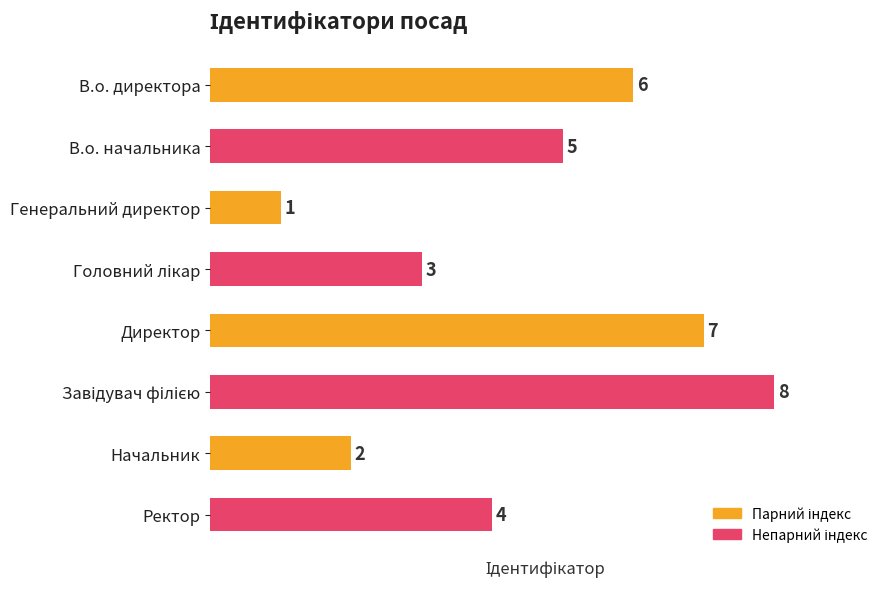

Are the bars horizontal?

Yes